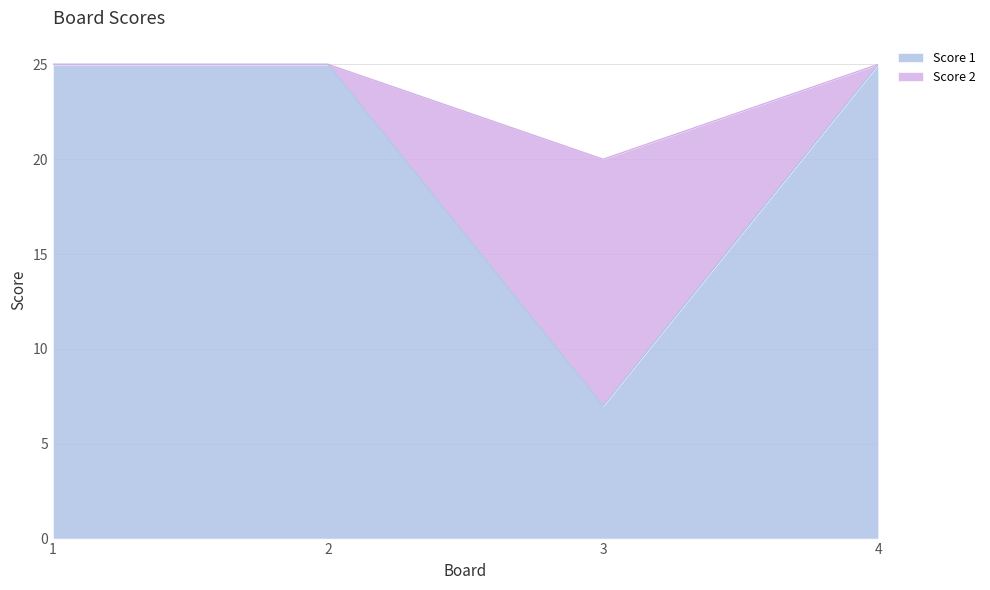

How many lines are shown in the chart?

2